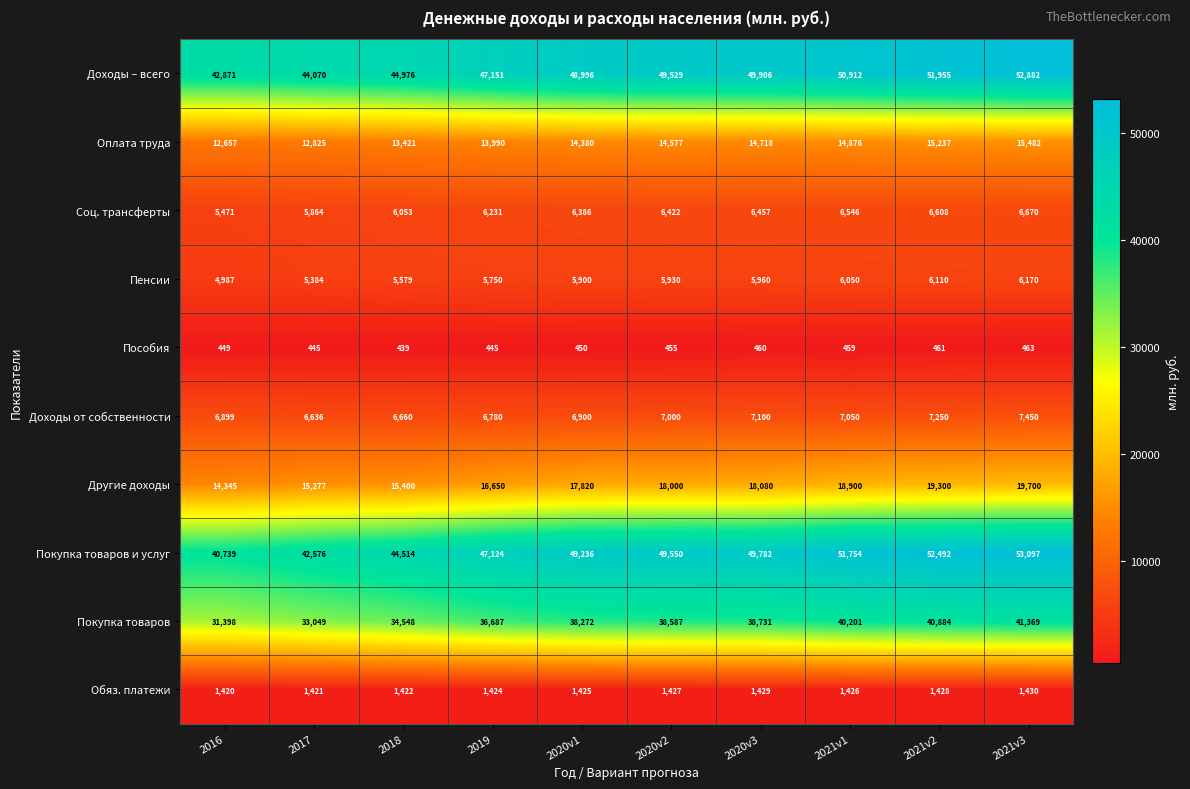

The value of Покупка товаров и услуг at 2020v1 is 49236. True or false?

True